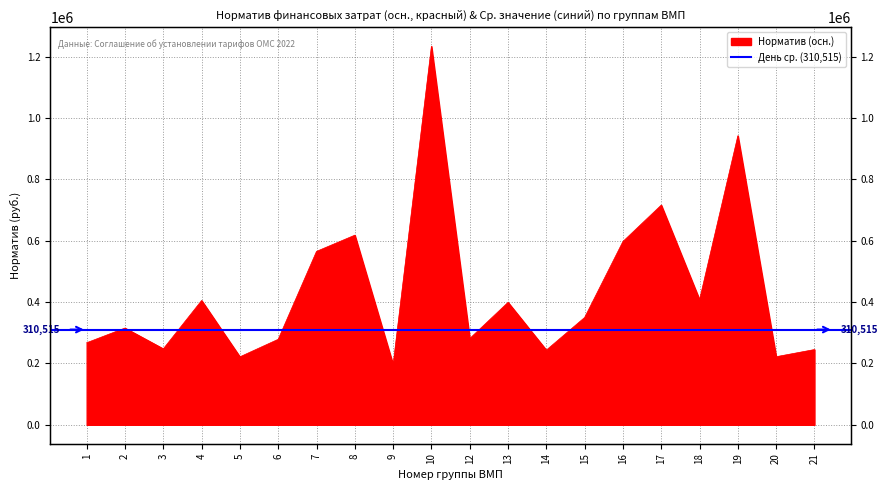

What is the difference between the values at 2 and 12?

34200.3